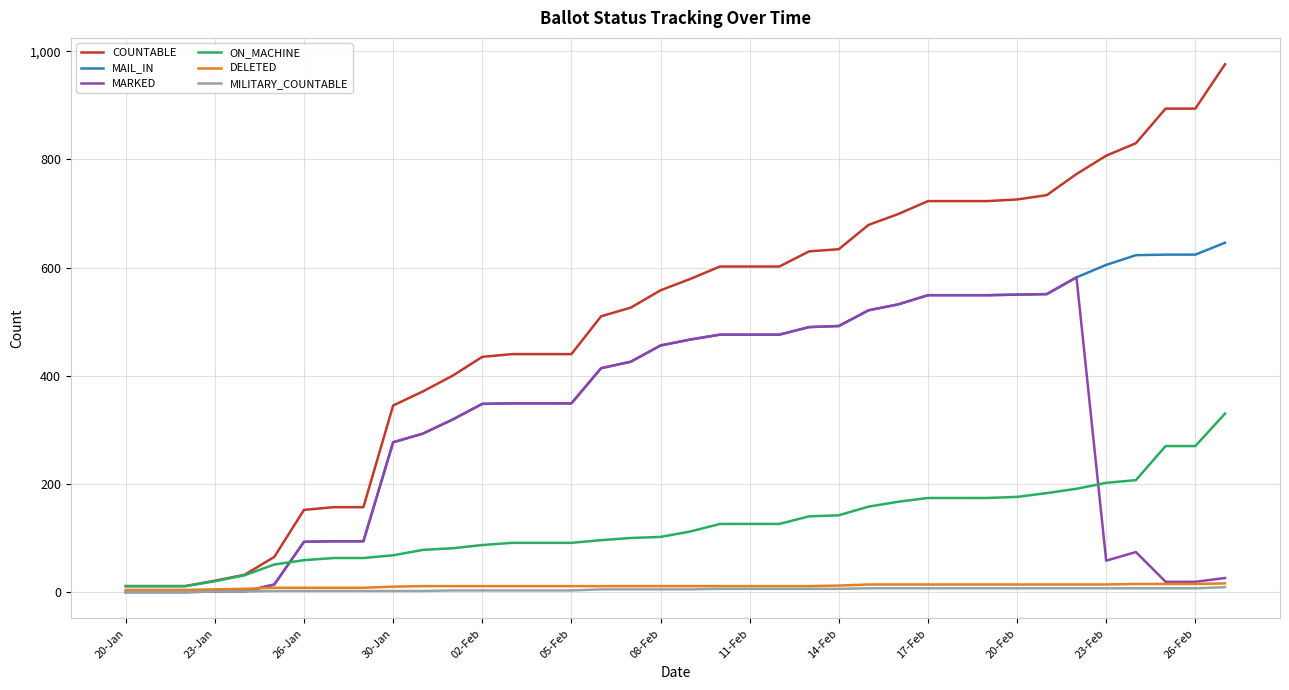

True or false: MILITARY_COUNTABLE and COUNTABLE intersect in this chart.

False